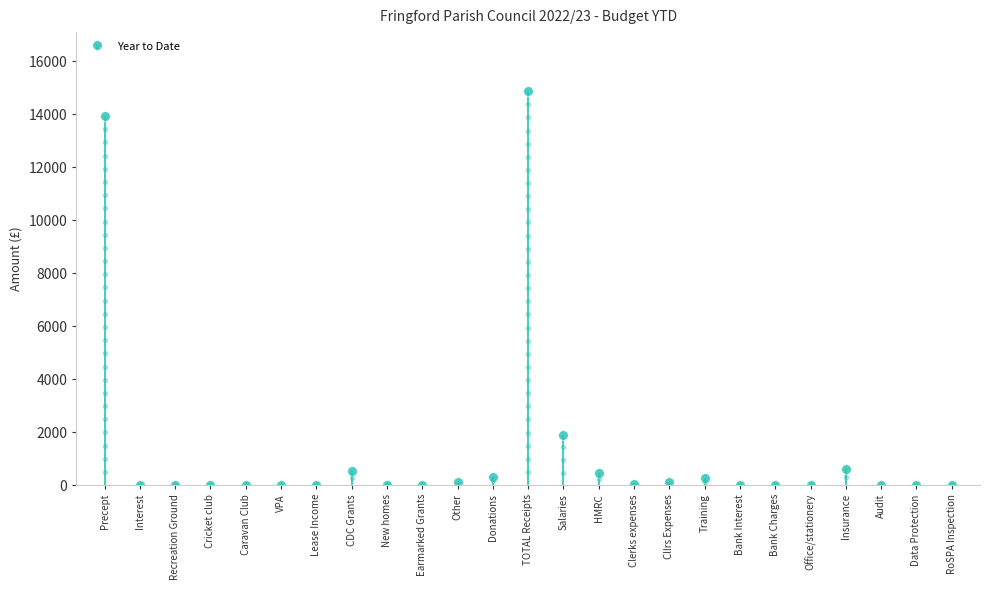

What is the maximum value shown in the chart?

14872.5